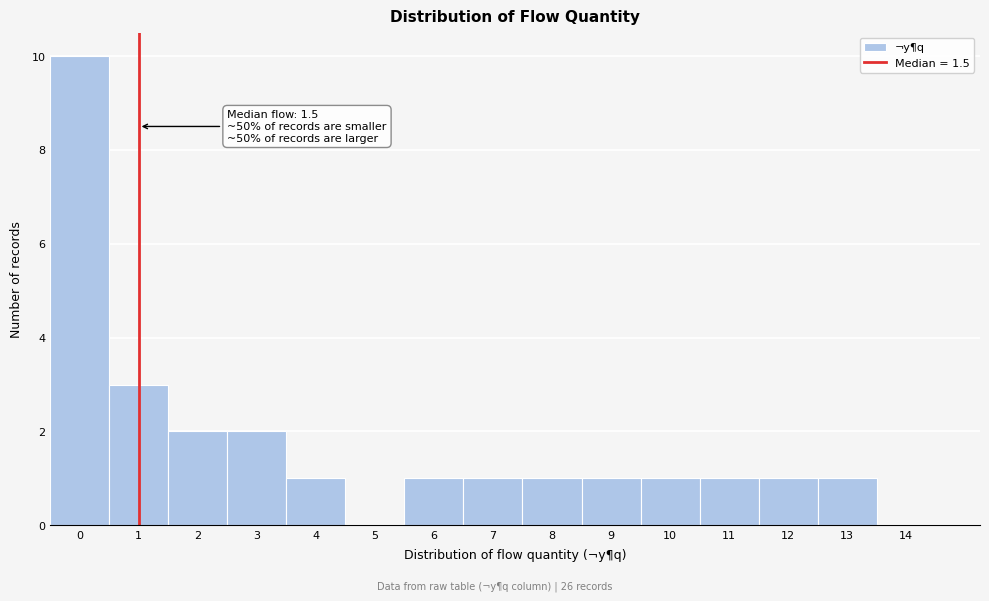

Reading left to right, list all the values displayed in this chart.

0=10	1=3	2=2	3=2	4=1	5=0	6=1	7=1	8=1	9=1	10=1	11=1	12=1	13=1	14=0